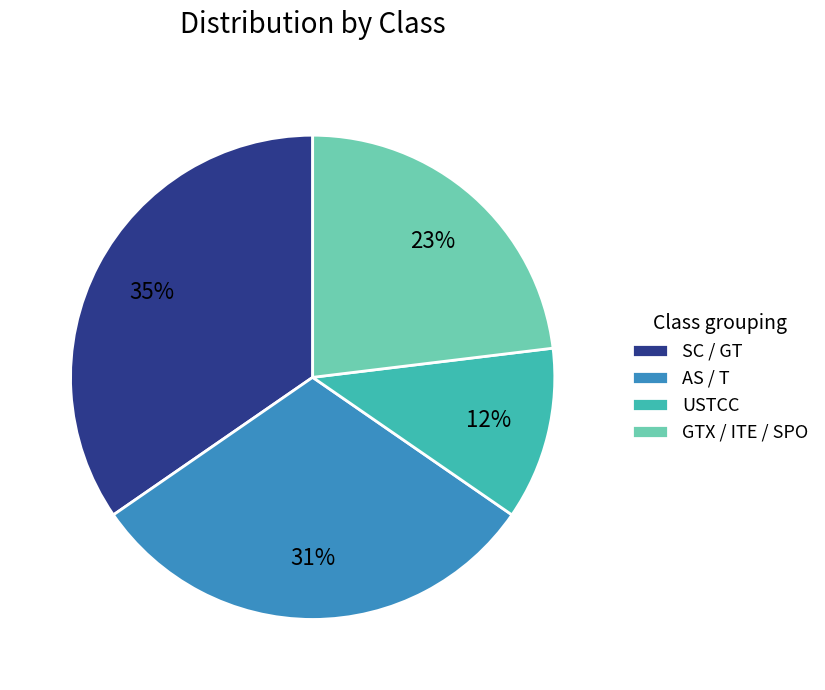

To the nearest percent, what is the average slice percentage?

25%